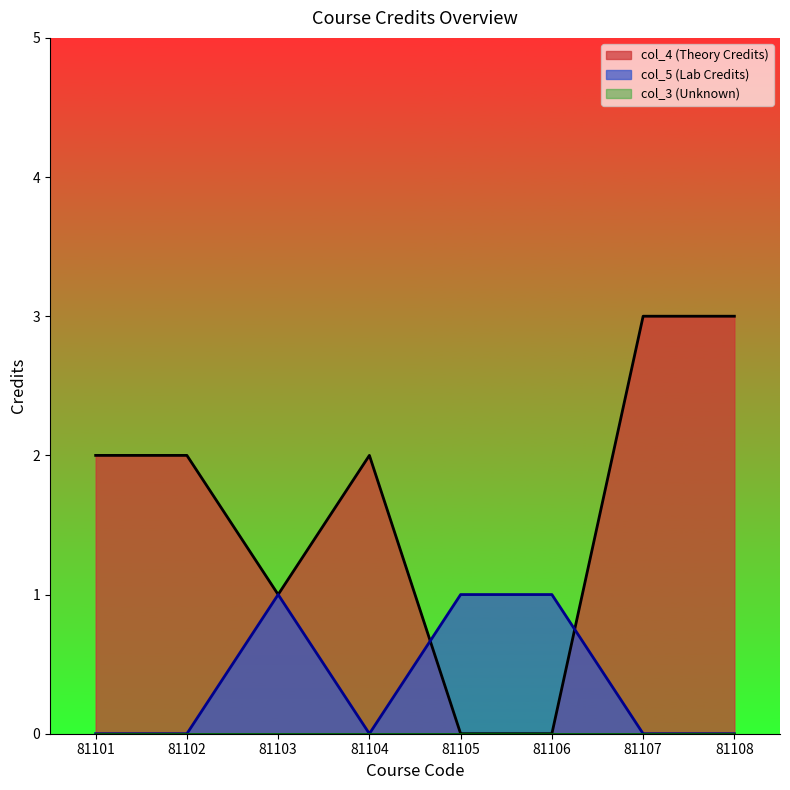

The col_4 (Theory Credits) series shows 2 at 81102. True or false?

True